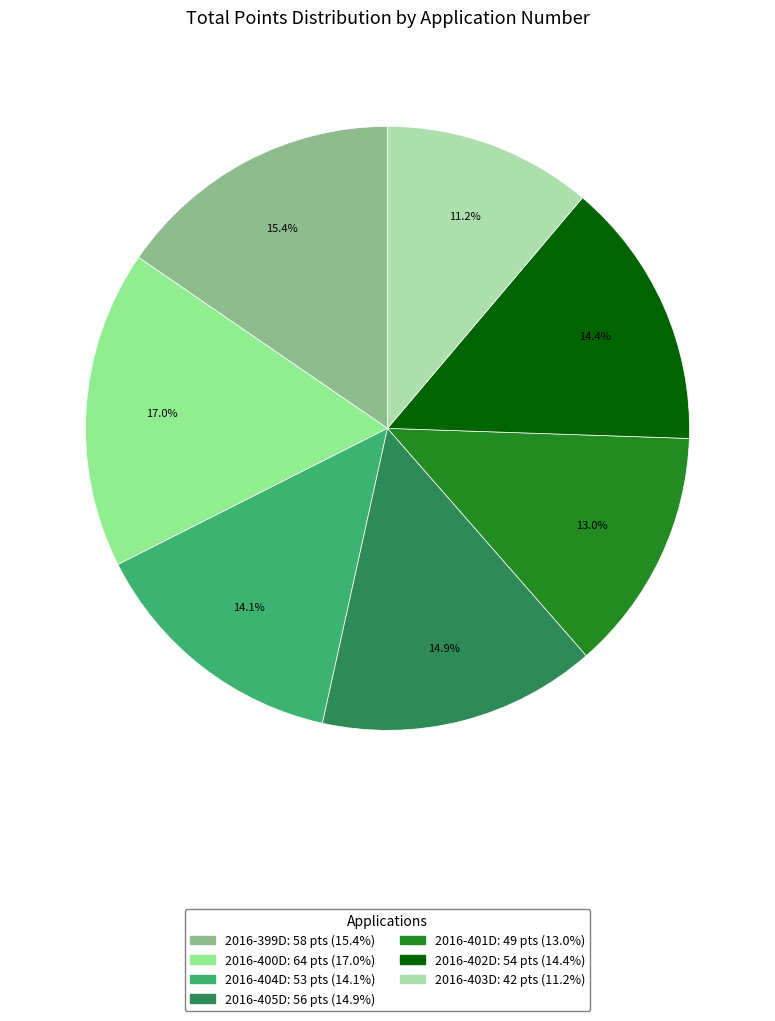

Combined, do 2016-404D and 2016-400D account for over 50%?

No